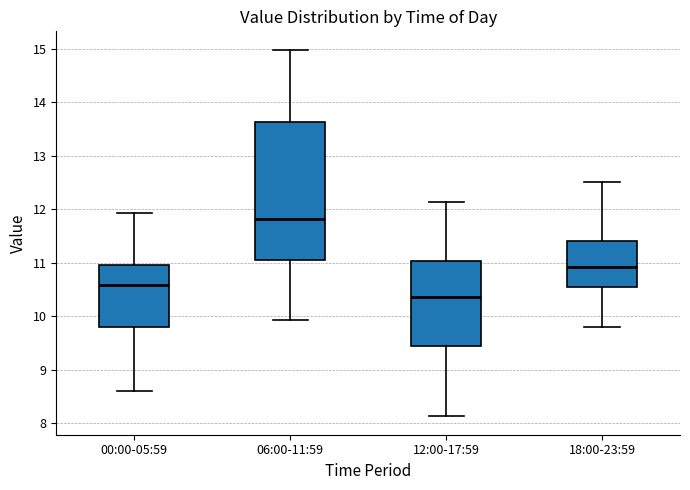

Comparing the boxes themselves (not the whiskers), which one is the tallest?

06:00-11:59